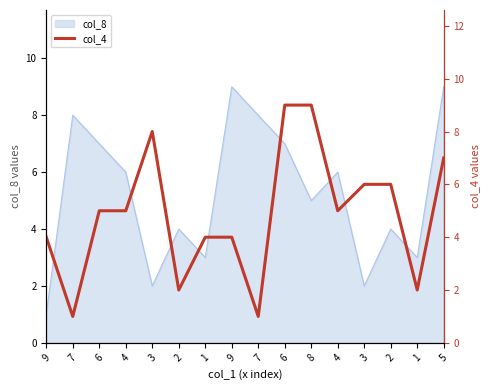

Reading right to left, extract all data points from this chart.

7	2	6	6	5	9	9	1	4	4	2	8	5	5	1	4